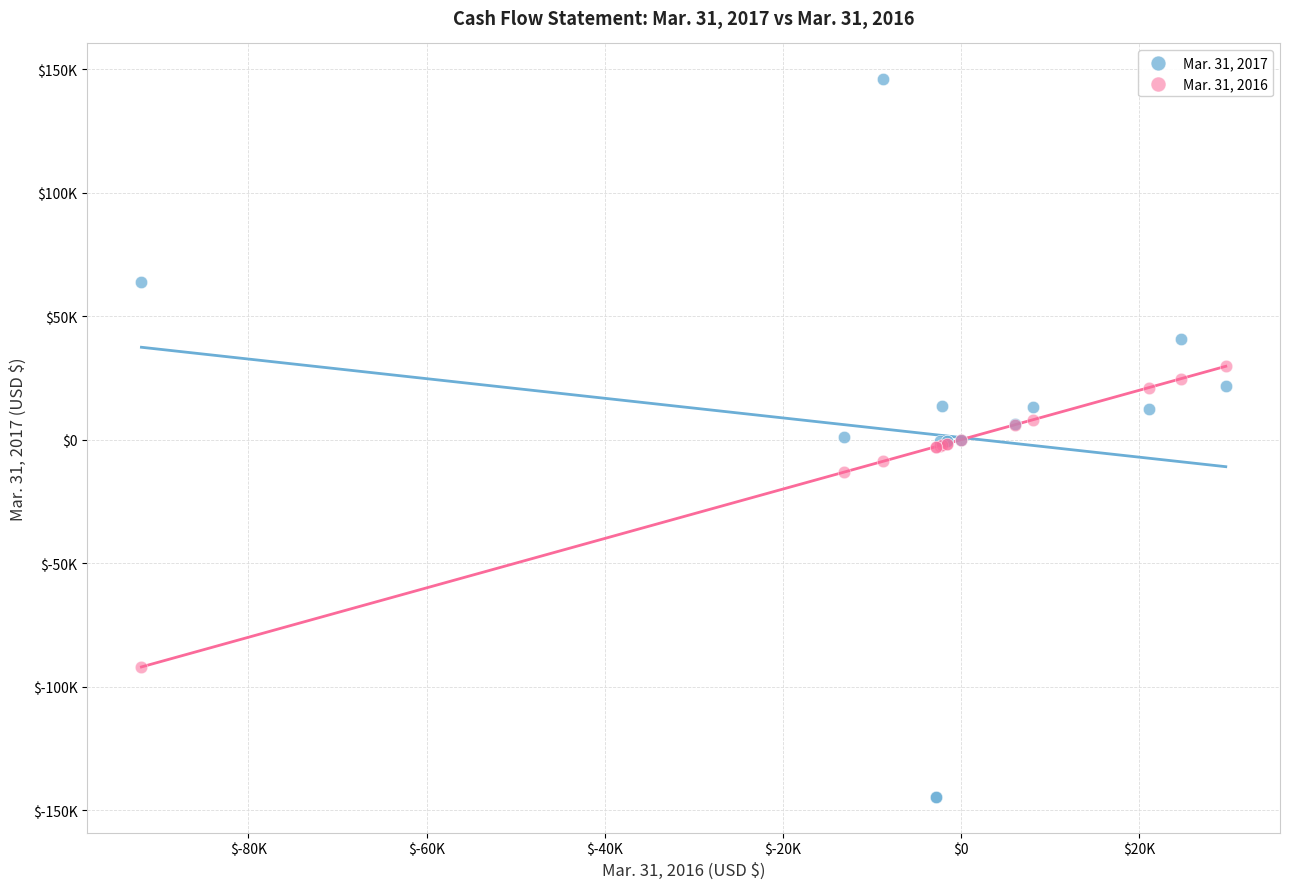

Which series reaches the maximum Y coordinate?

Mar. 31, 2017